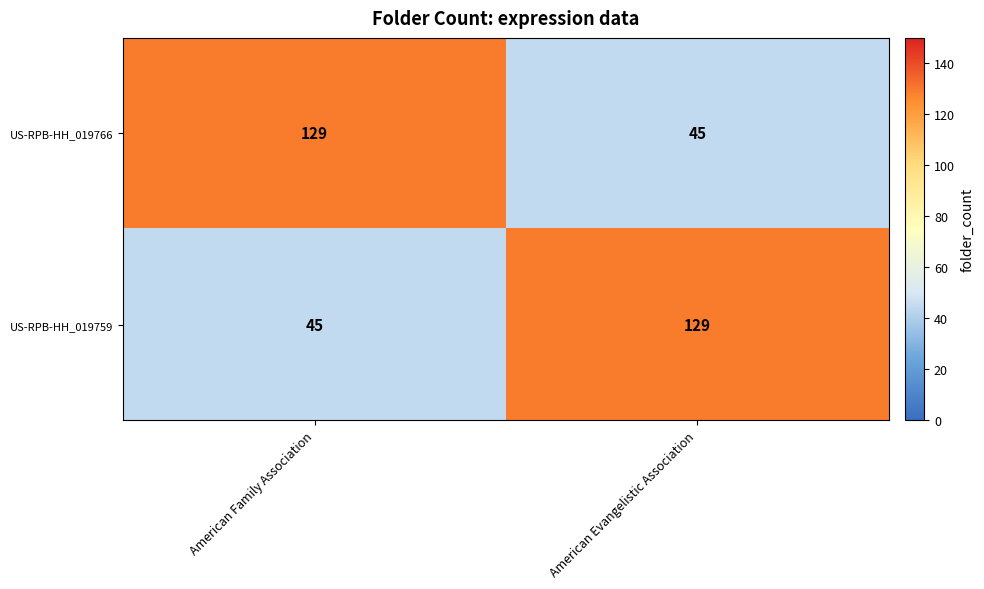

The US-RPB-HH_019766 series shows 129 at American Family Association. True or false?

True